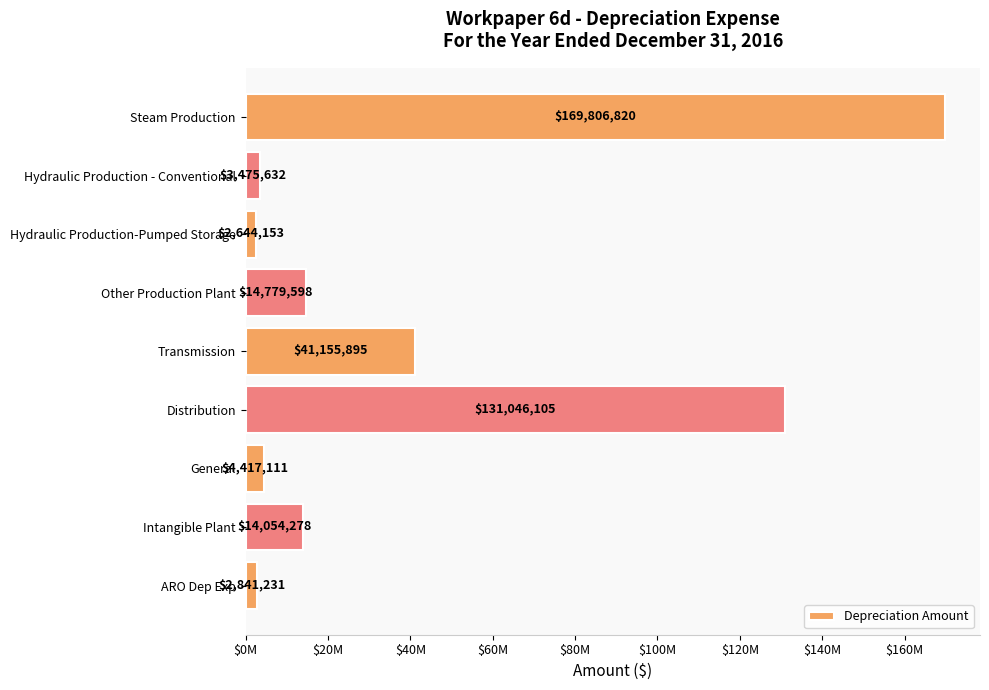

List the labels in order of value, largest first.

Steam Production, Distribution, Transmission, Other Production Plant, Intangible Plant, General, Hydraulic Production - Conventional, ARO Dep Exp, Hydraulic Production-Pumped Storage